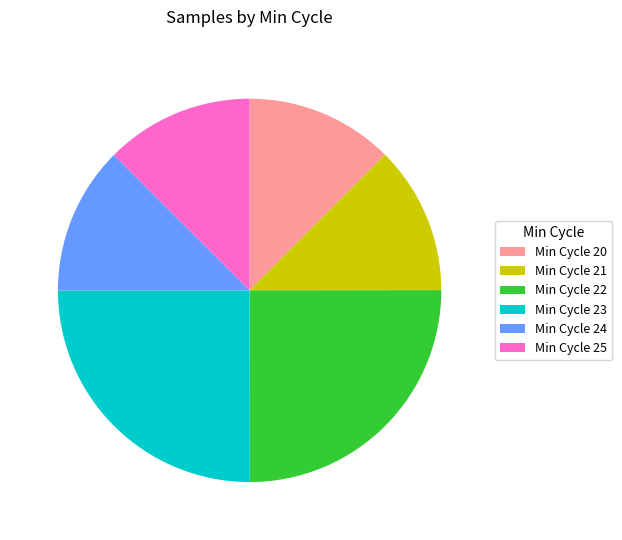

Is the sum of Min Cycle 24 and Min Cycle 21 greater than half?

No